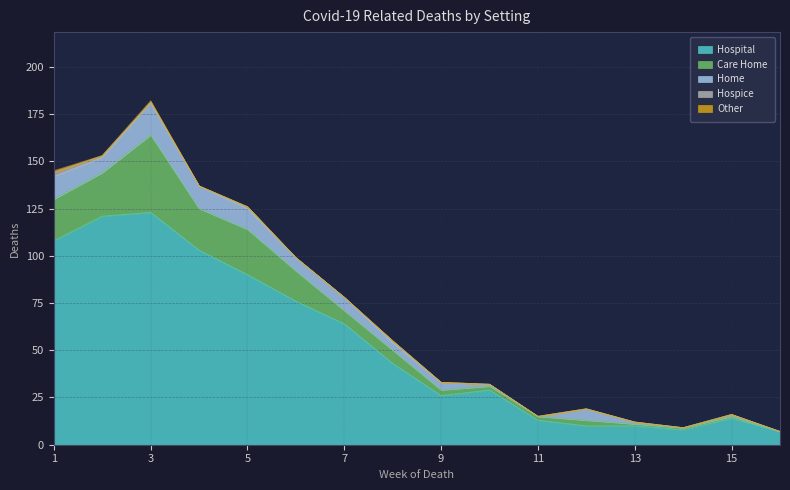

List the labels in order of Home value, smallest first.

11, 14, 16, 10, 13, 15, 8, 9, 12, 6, 7, 2, 5, 1, 4, 3